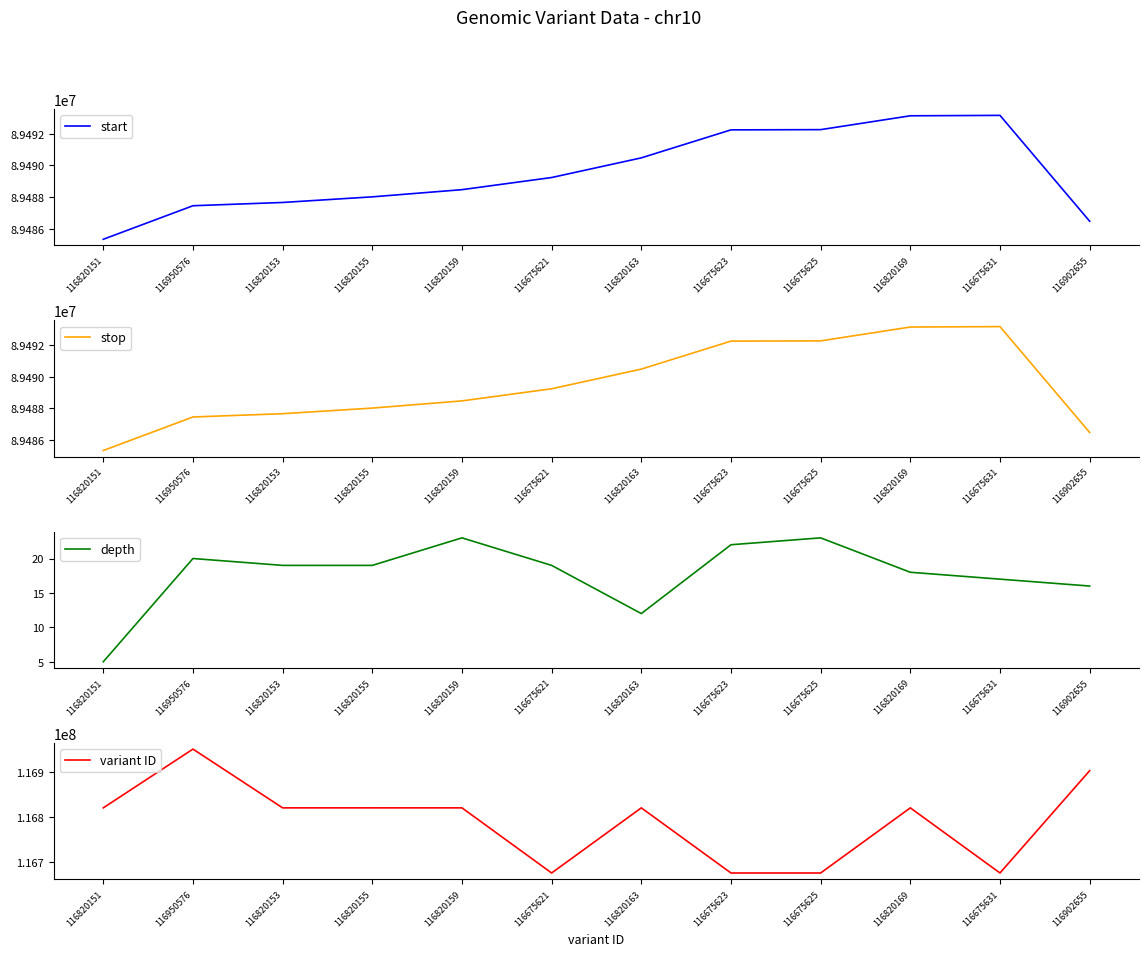

Does the chart display data point markers on the line(s)?

No